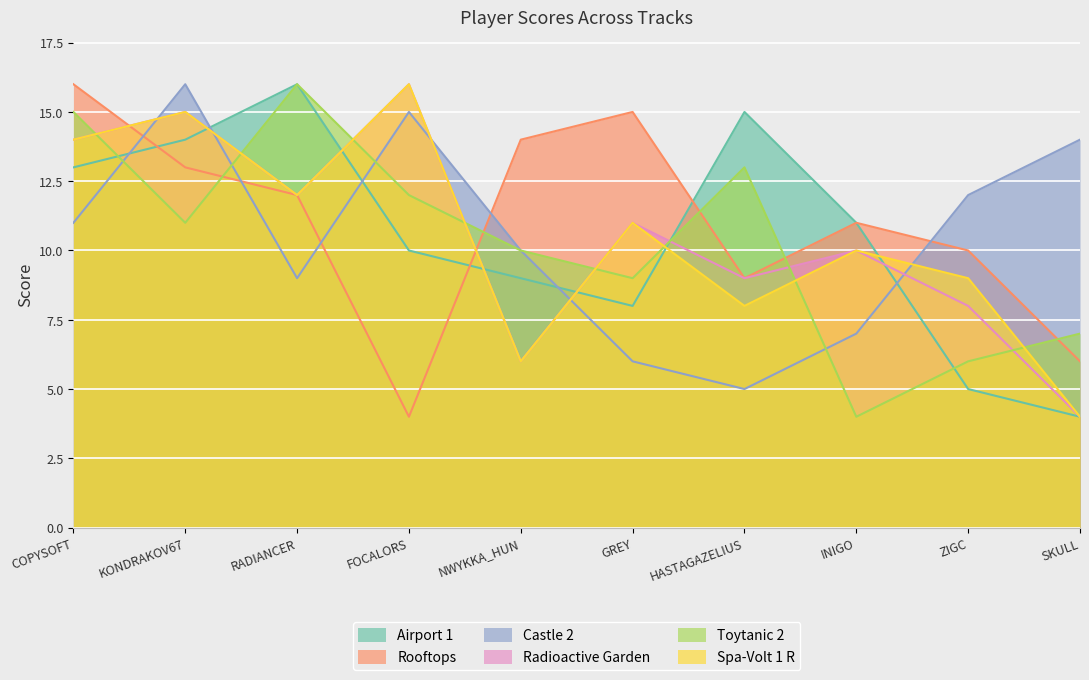

Which series has the largest range (max minus min)?

Airport 1